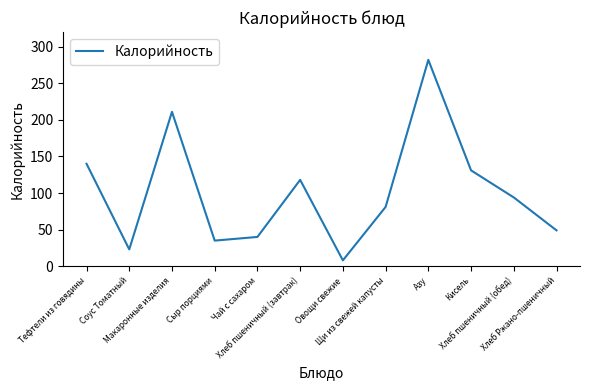

What is the greatest value displayed?

282